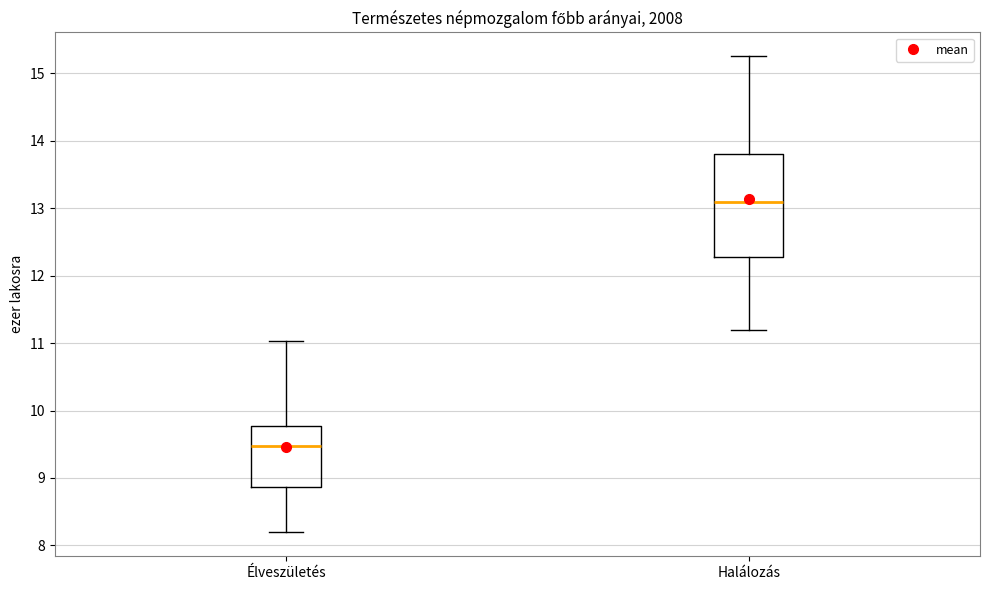

Reading left to right, transcribe this box plot: for each box, give where its median line is, the range the box spans, and where its two whiskers end, as read against the y-axis. The values are not printed on the chart, so give them approximately, as read against the axis.

Élveszületés: median 9.5, box 8.9 to 9.8, whiskers 8.2 to 11.0
Halálozás: median 13.1, box 12.3 to 13.8, whiskers 11.2 to 15.3